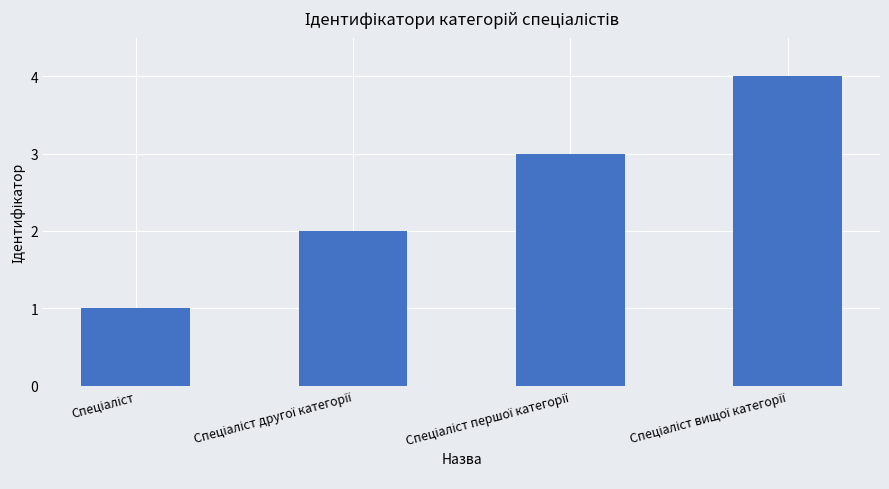

What is the sum of all values?

10